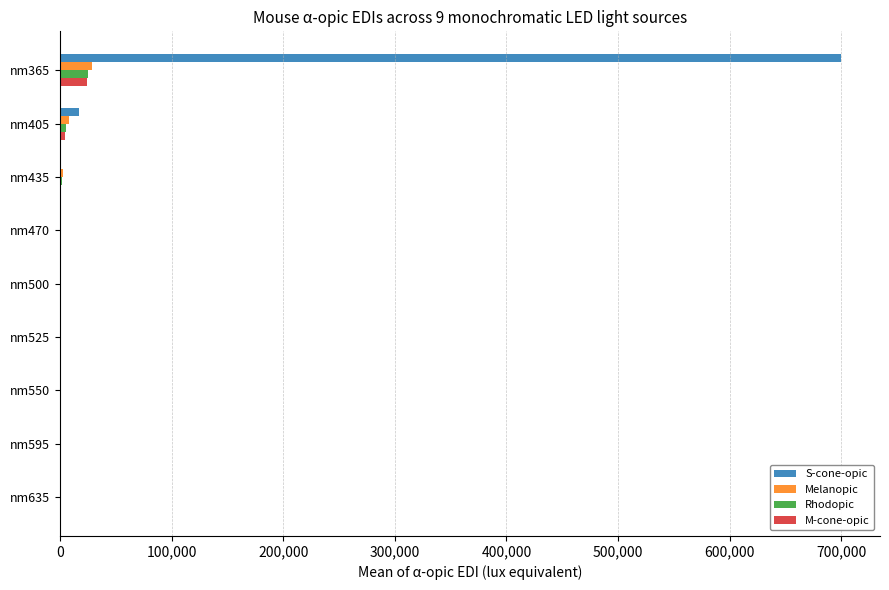

At which label does S-cone-opic reach its peak?

nm365